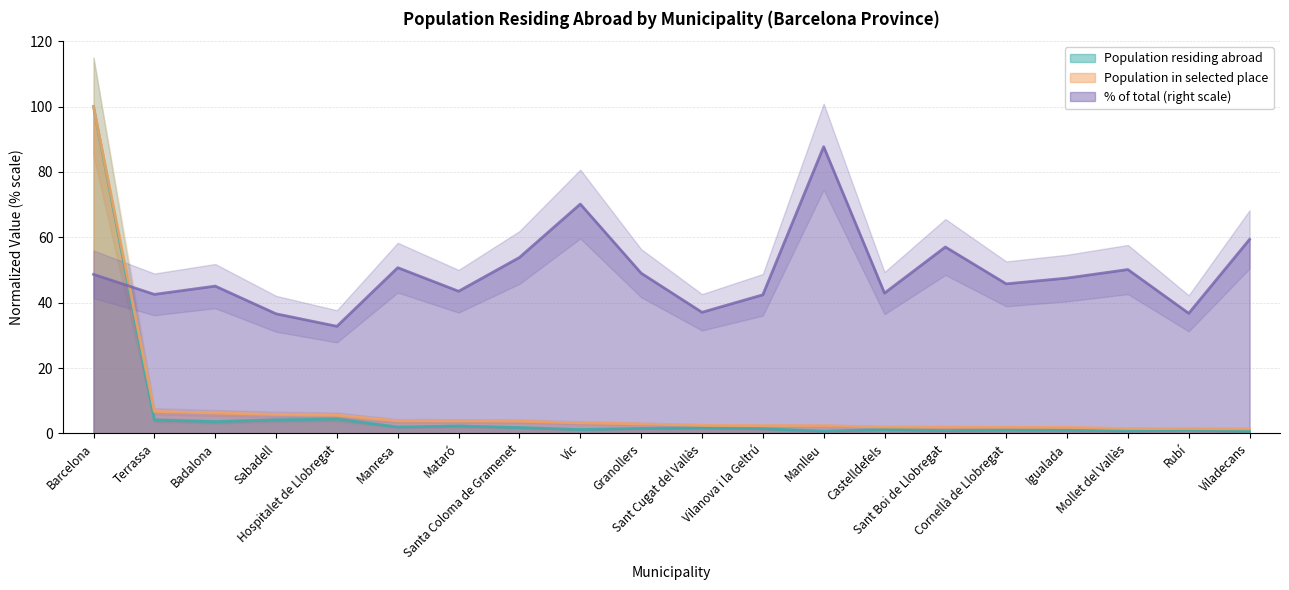

Between Badalona and Terrassa, which is larger?

Terrassa